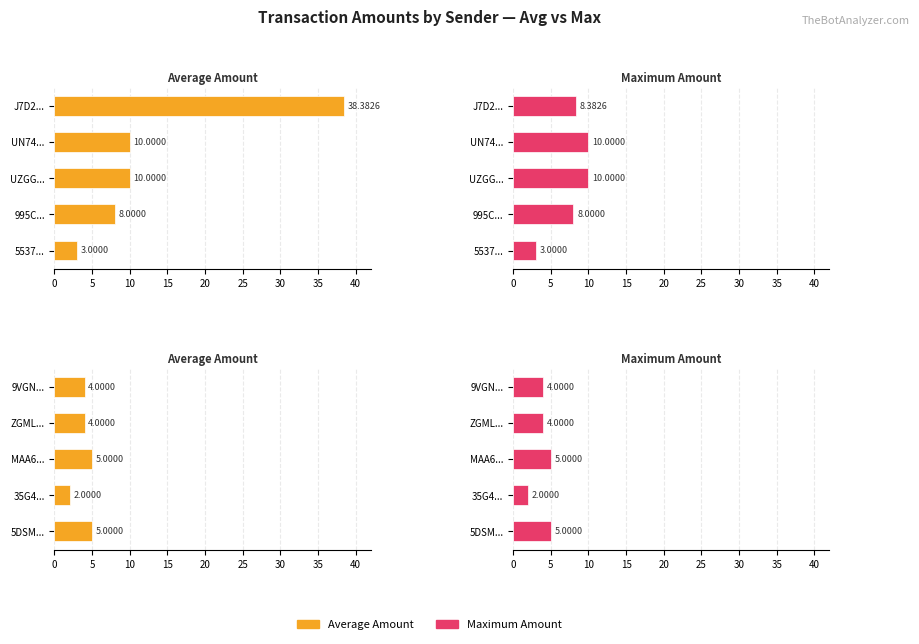

What is the value of the Maximum Amount bar at the 3rd from the left?

5